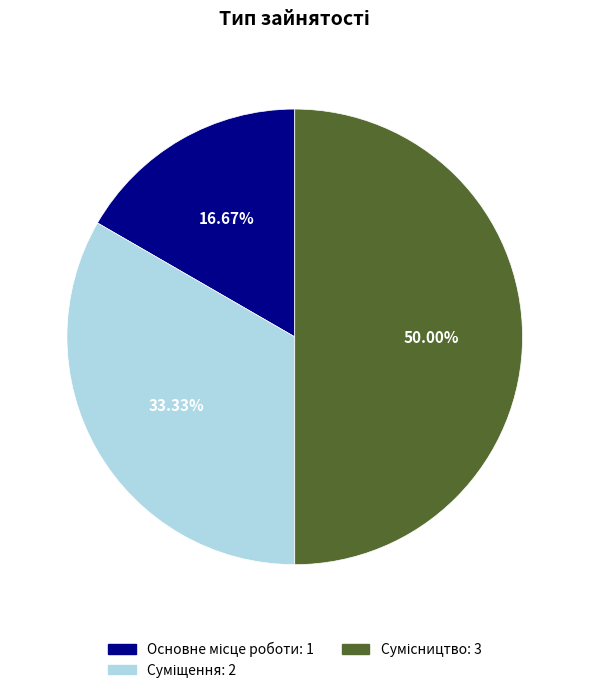

Rank the categories by value from highest to lowest.

Сумісництво, Суміщення, Основне місце роботи